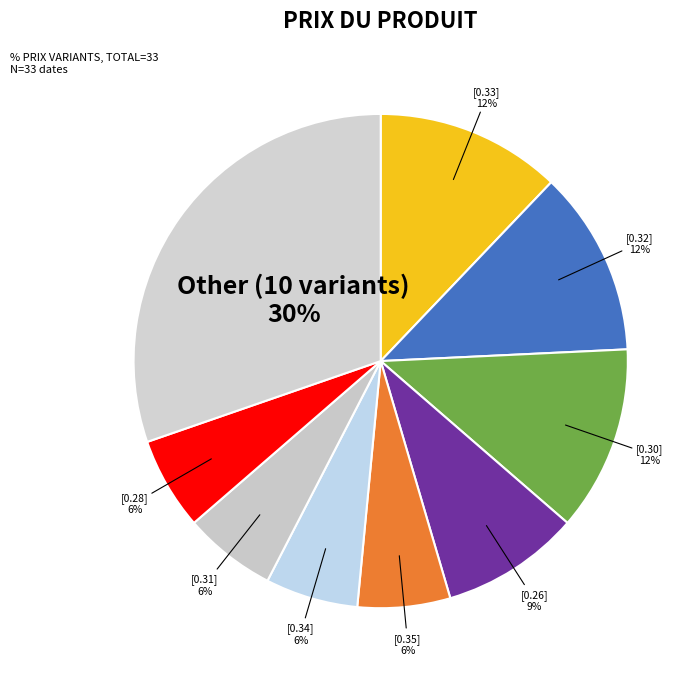

How many slices are in this pie chart?

9